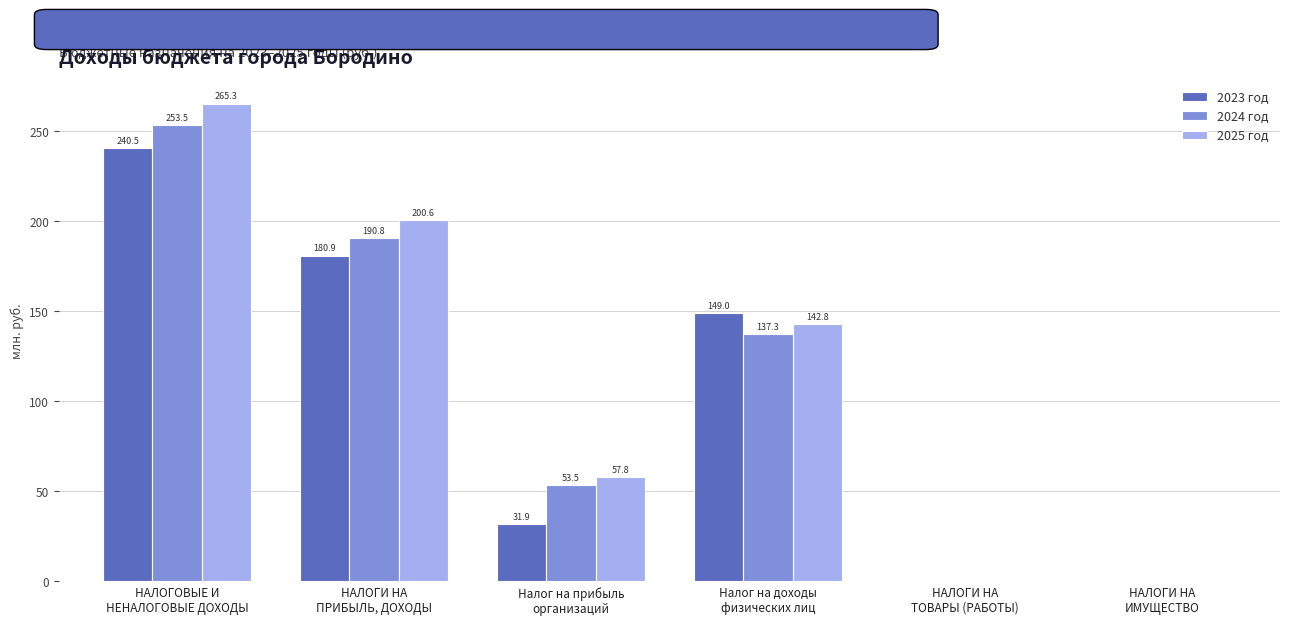

The 2024 год series shows 253.5 at НАЛОГОВЫЕ И
НЕНАЛОГОВЫЕ ДОХОДЫ. True or false?

True